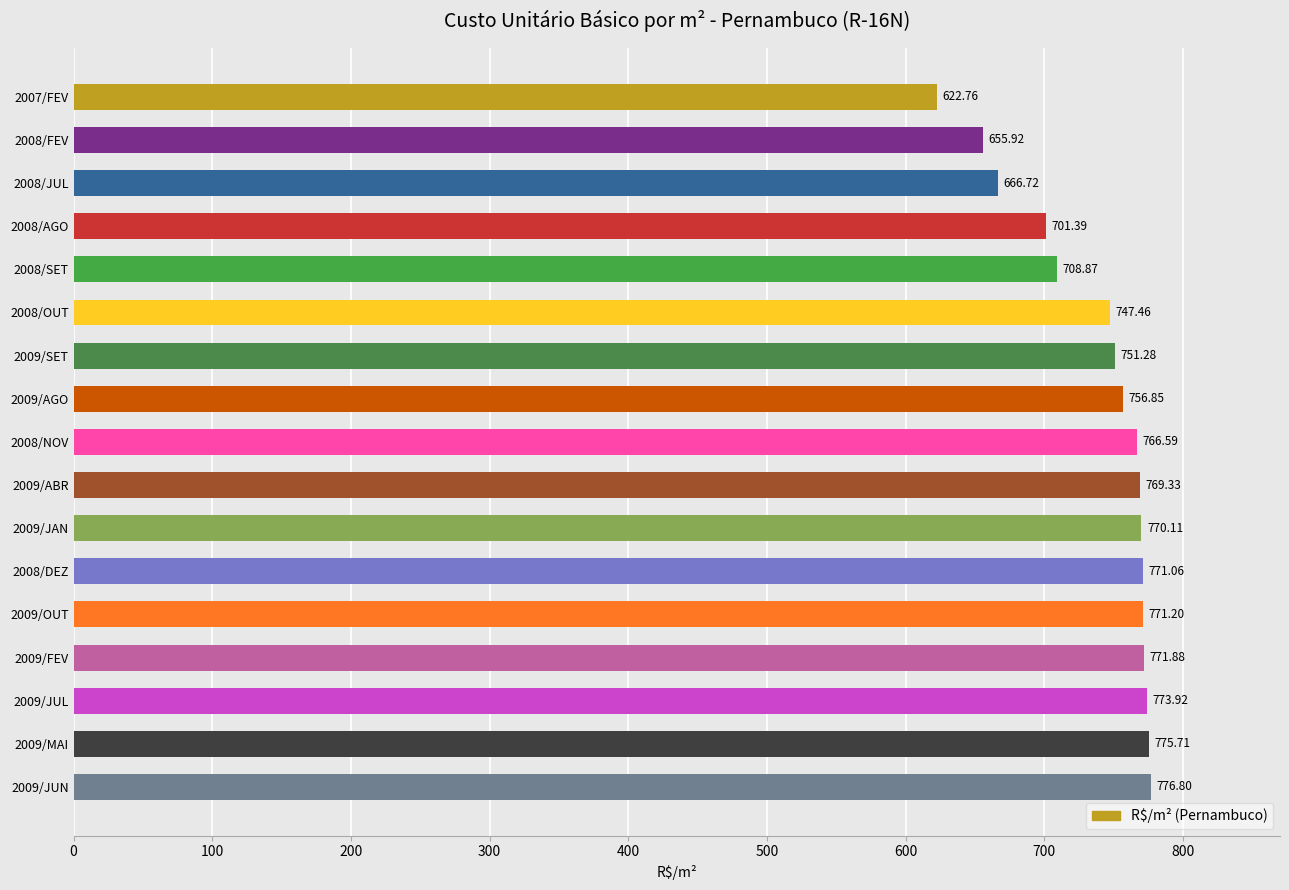

At which category does the chart reach its minimum across all series?

2007/FEV